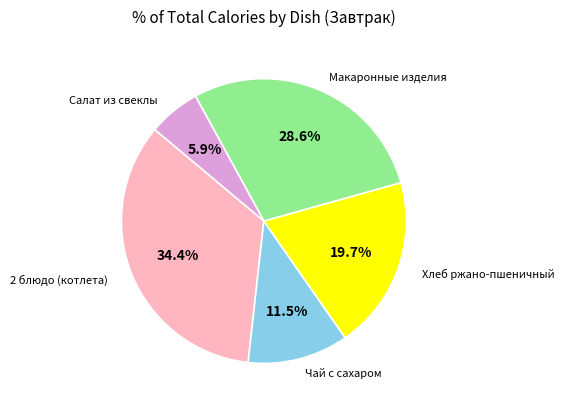

Does any single category account for the majority?

No